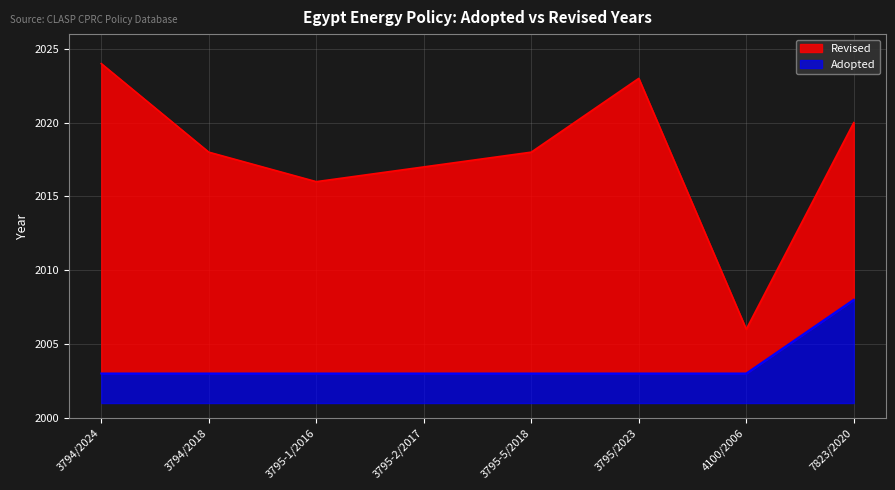

Which category has the highest value across all series?

3794/2024